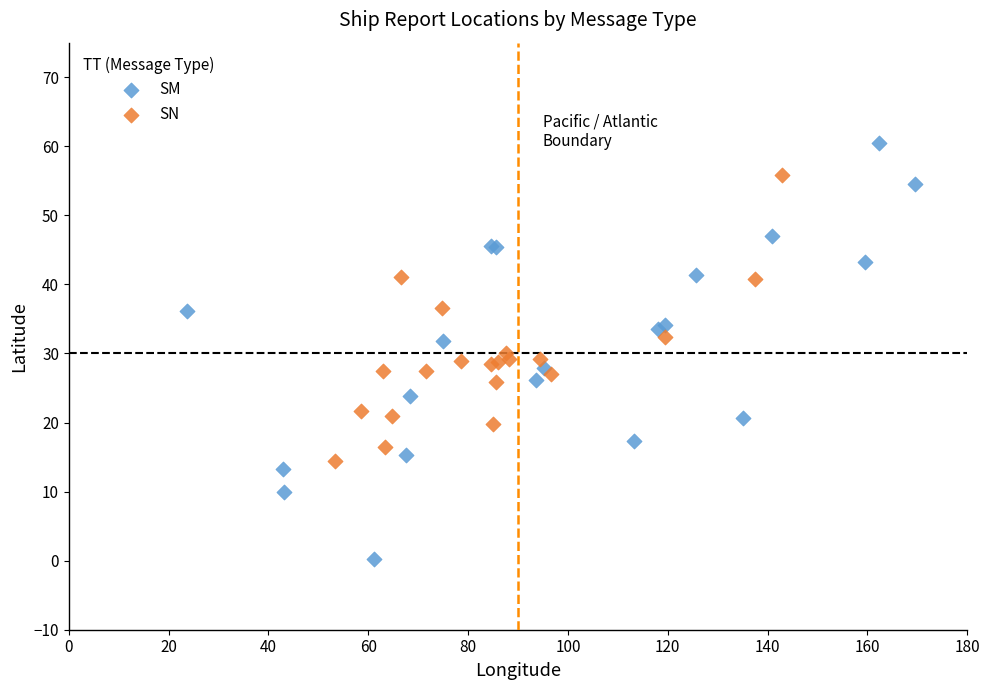

Which series reaches the minimum Y coordinate?

SM